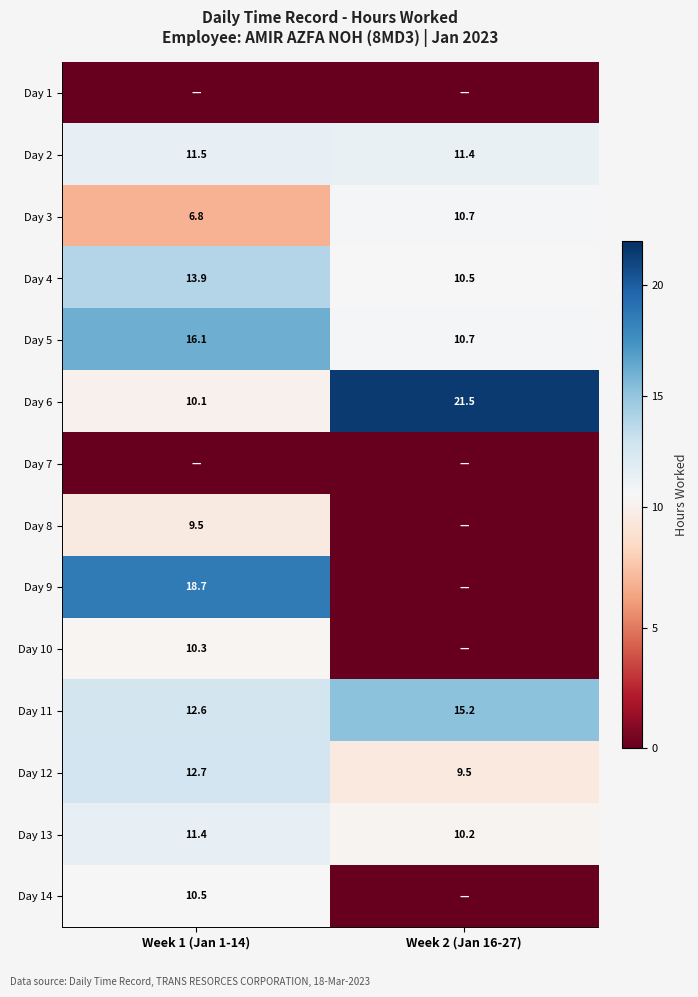

How many series are shown in this chart?

14